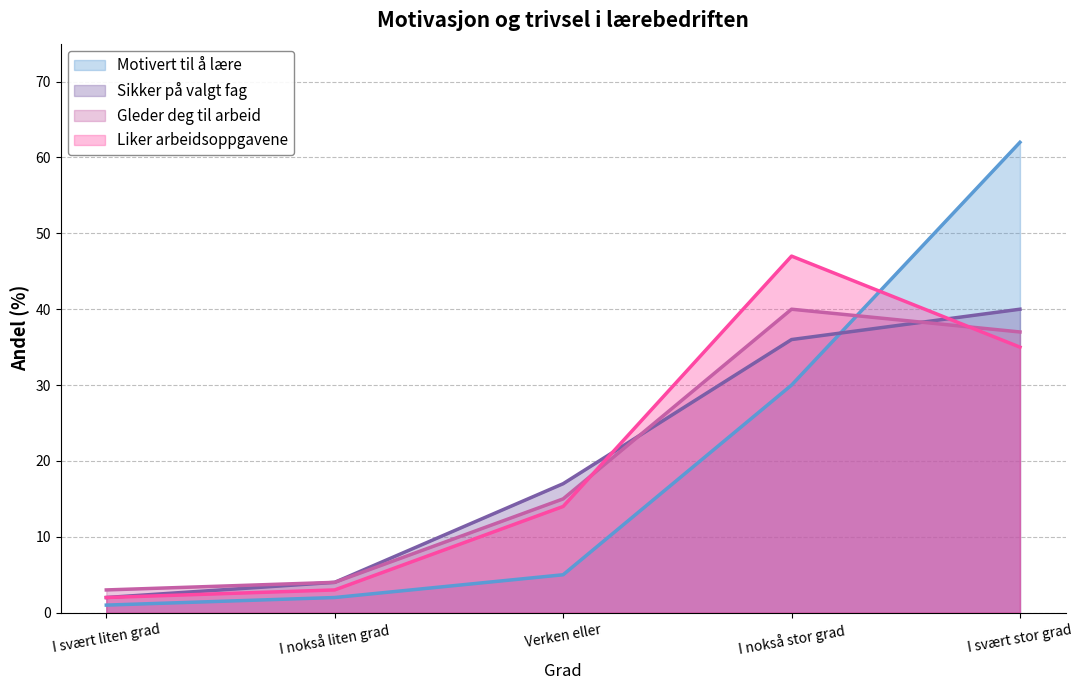

What are all the series names shown in the legend?

Motivert til å lære, Sikker på valgt fag, Gleder deg til arbeid, Liker arbeidsoppgavene